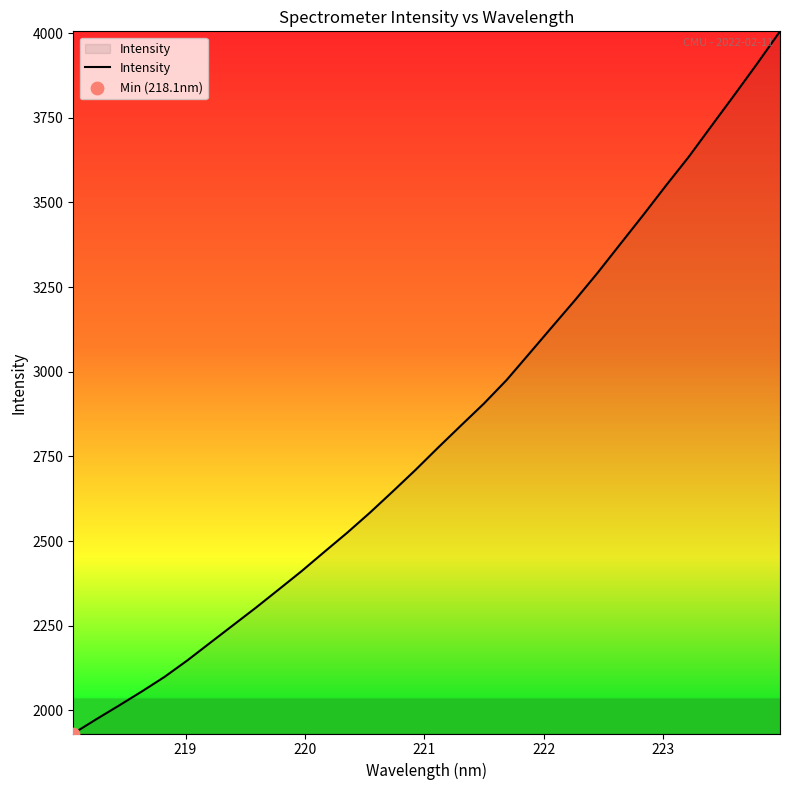

What is the difference between the maximum and minimum values?

2073.1